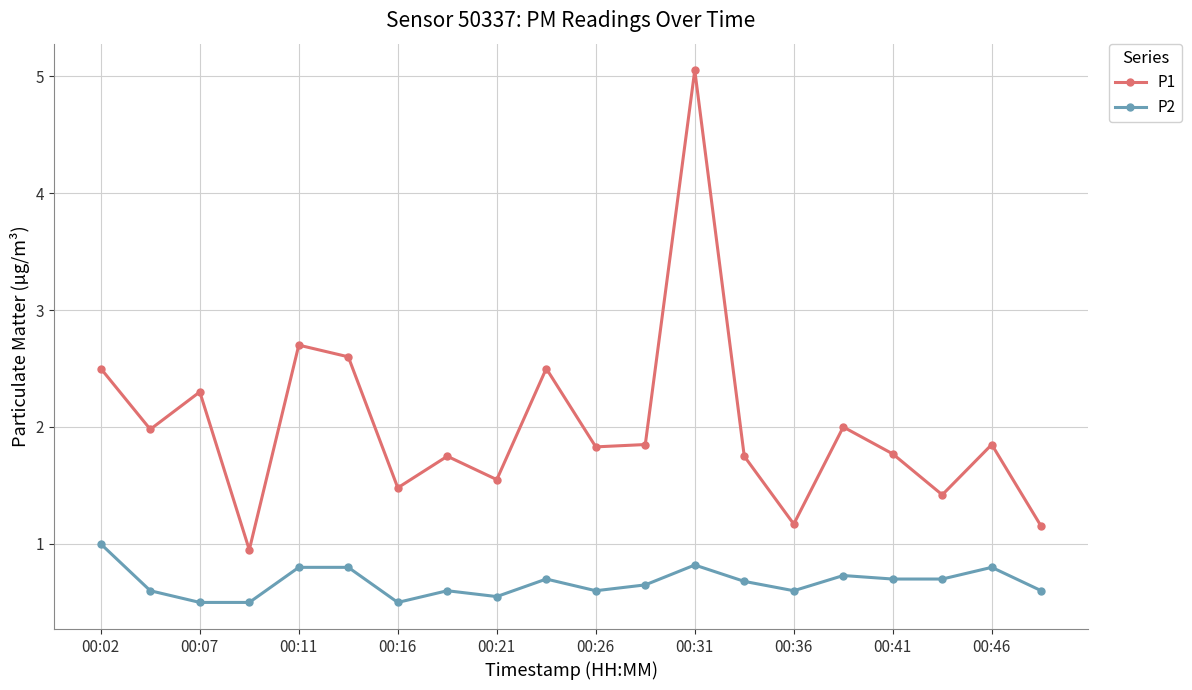

Does the chart display data point markers on the line(s)?

Yes